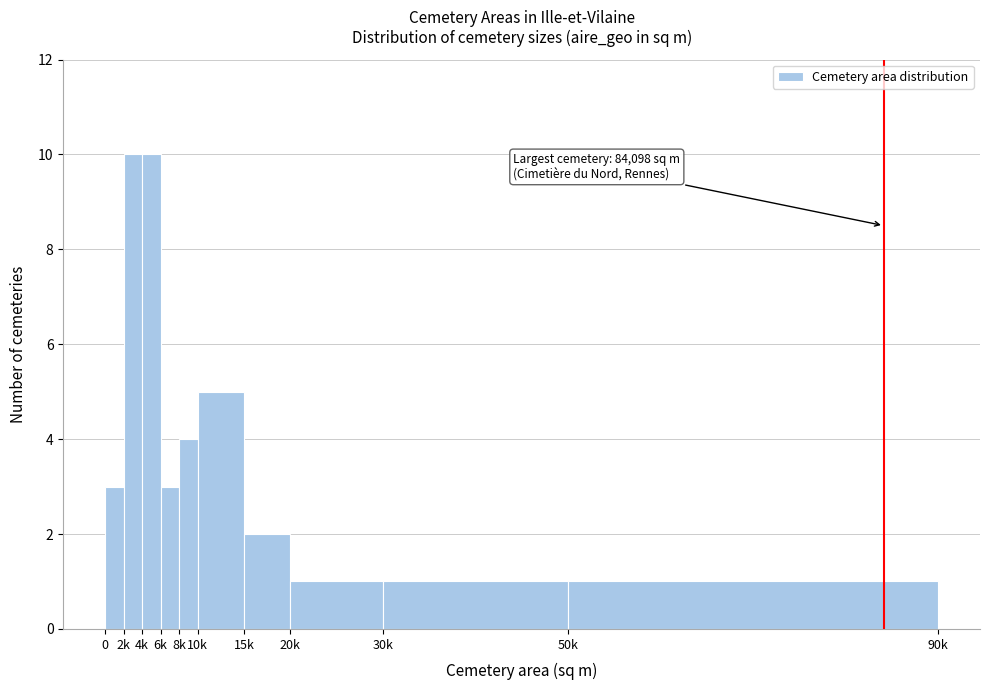

Reading right to left, extract all data points from this chart.

1	1	1	2	5	4	3	10	10	3